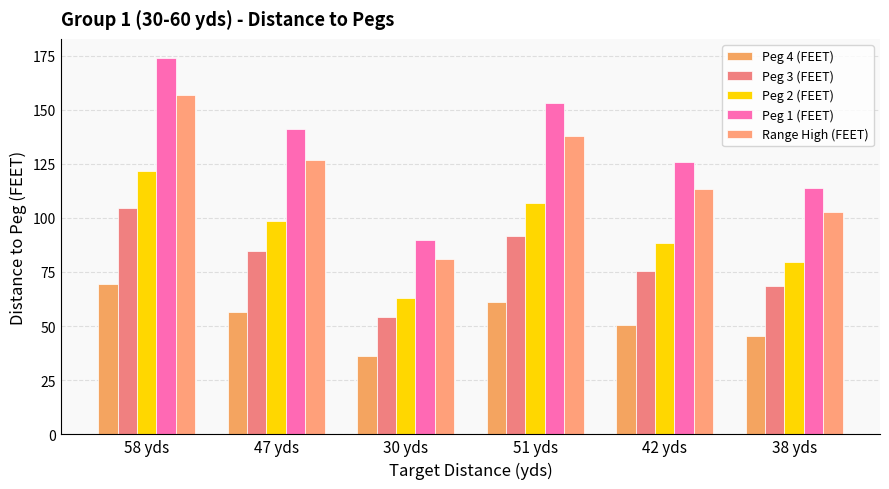

What value does the Peg 2 (FEET) series have at 51 yds?

107.1